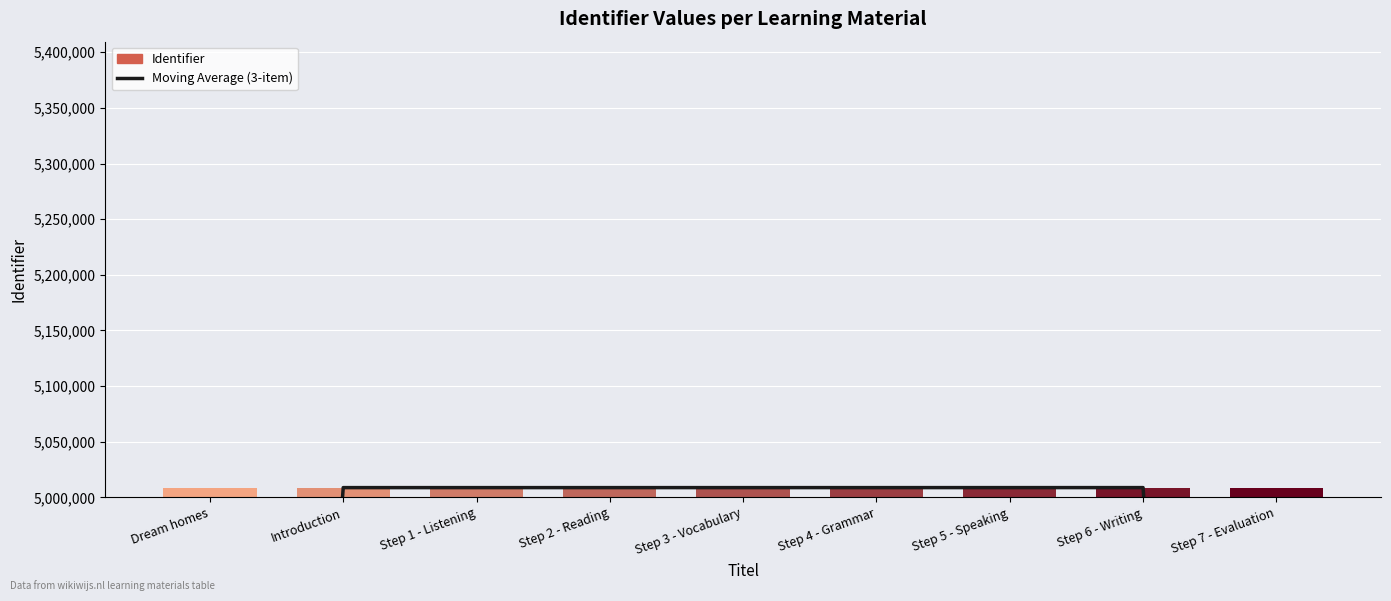

At how many categories does at least one series exceed 3611199?

9